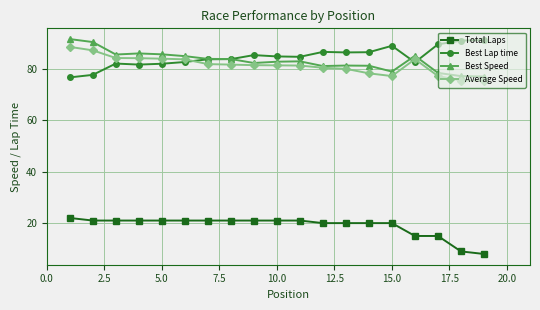

What is the value of the Total Laps point at the 16th from the left?

15.0